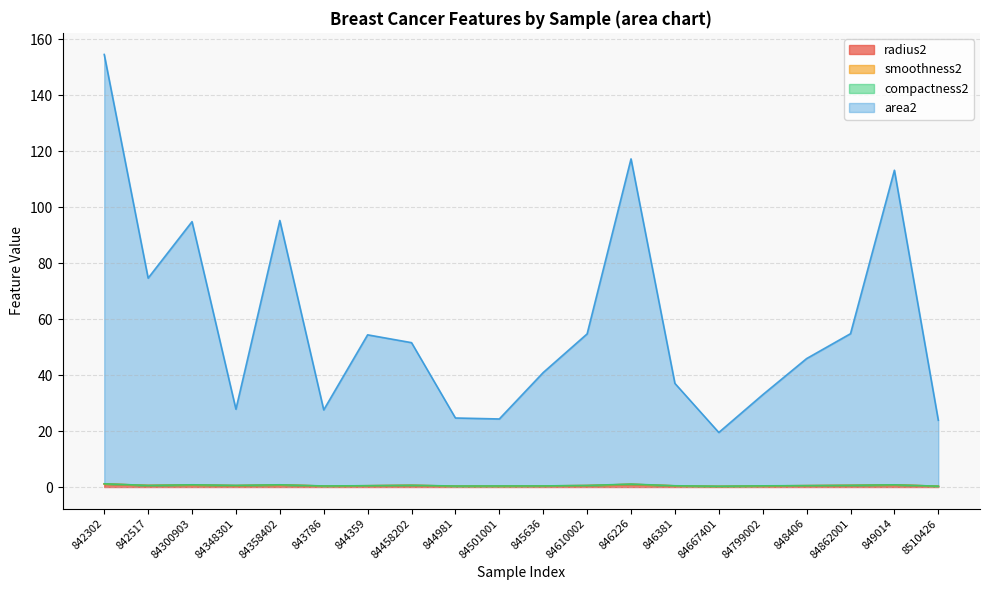

The radius2 series shows 0.1 at 84348301. True or false?

False